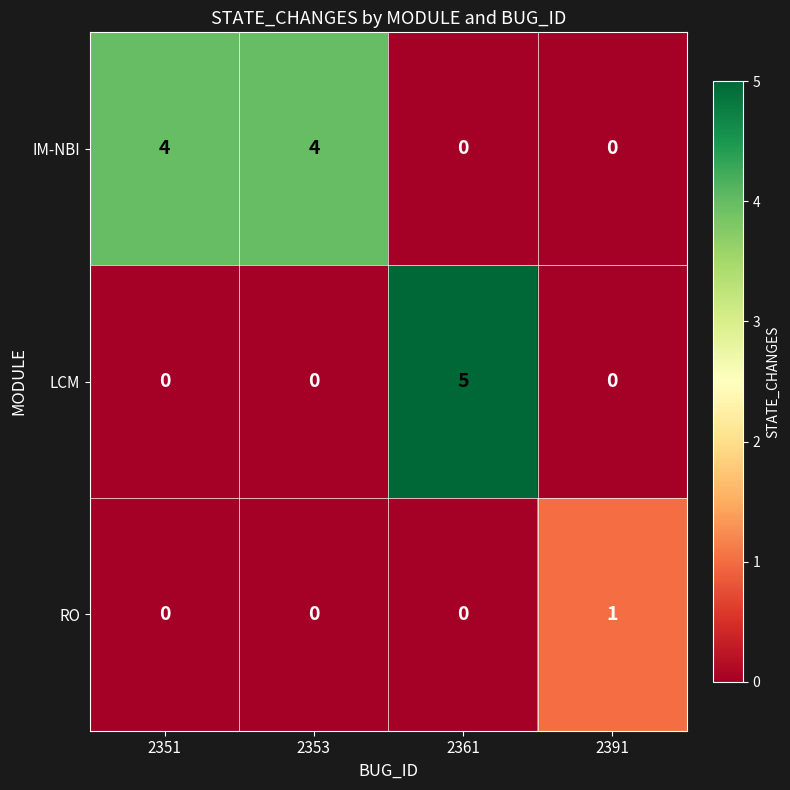

Which series has the widest spread of values?

LCM